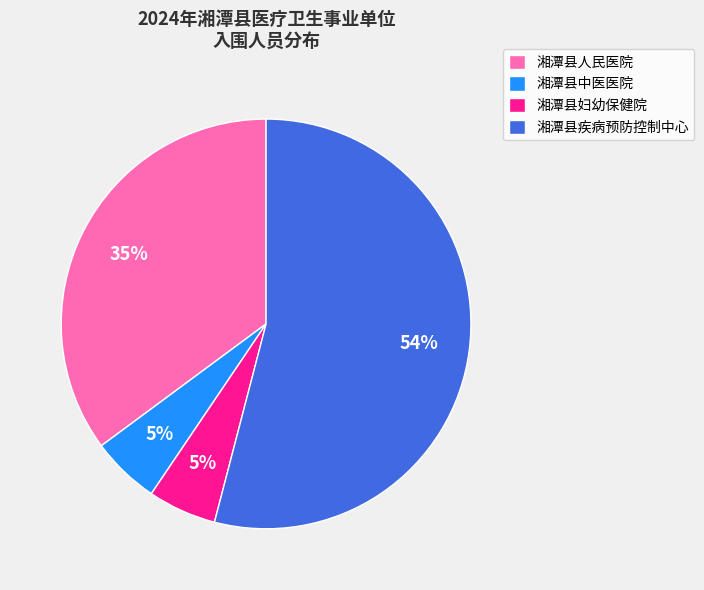

Which category has the biggest portion of the pie?

湘潭县疾病预防控制中心